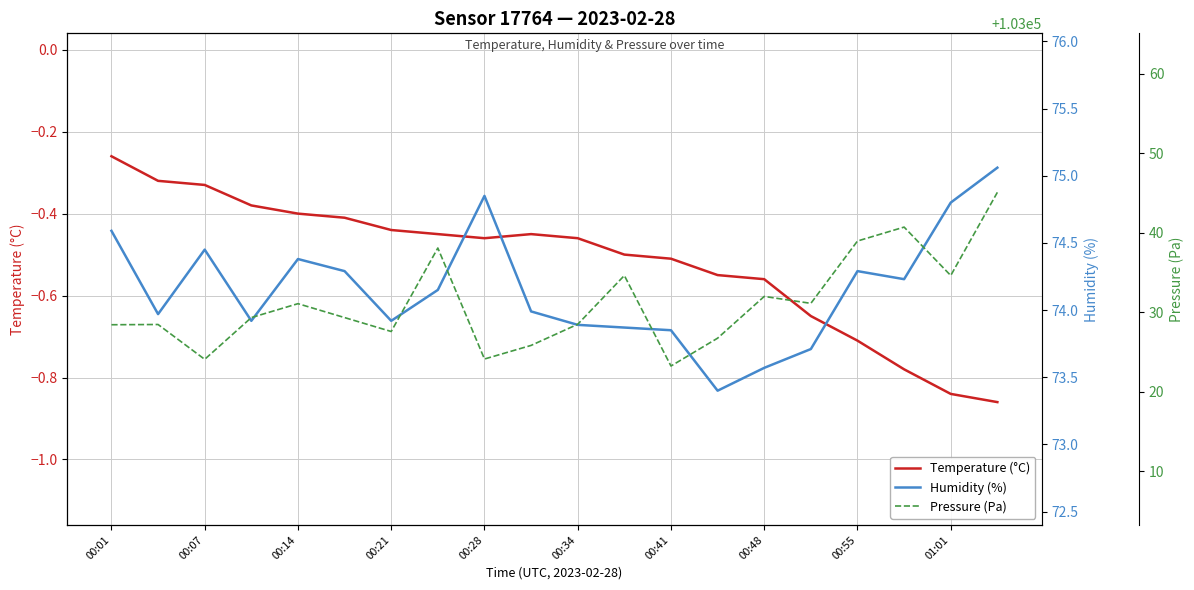

True or false: Humidity (%) and Pressure (Pa) intersect in this chart.

False